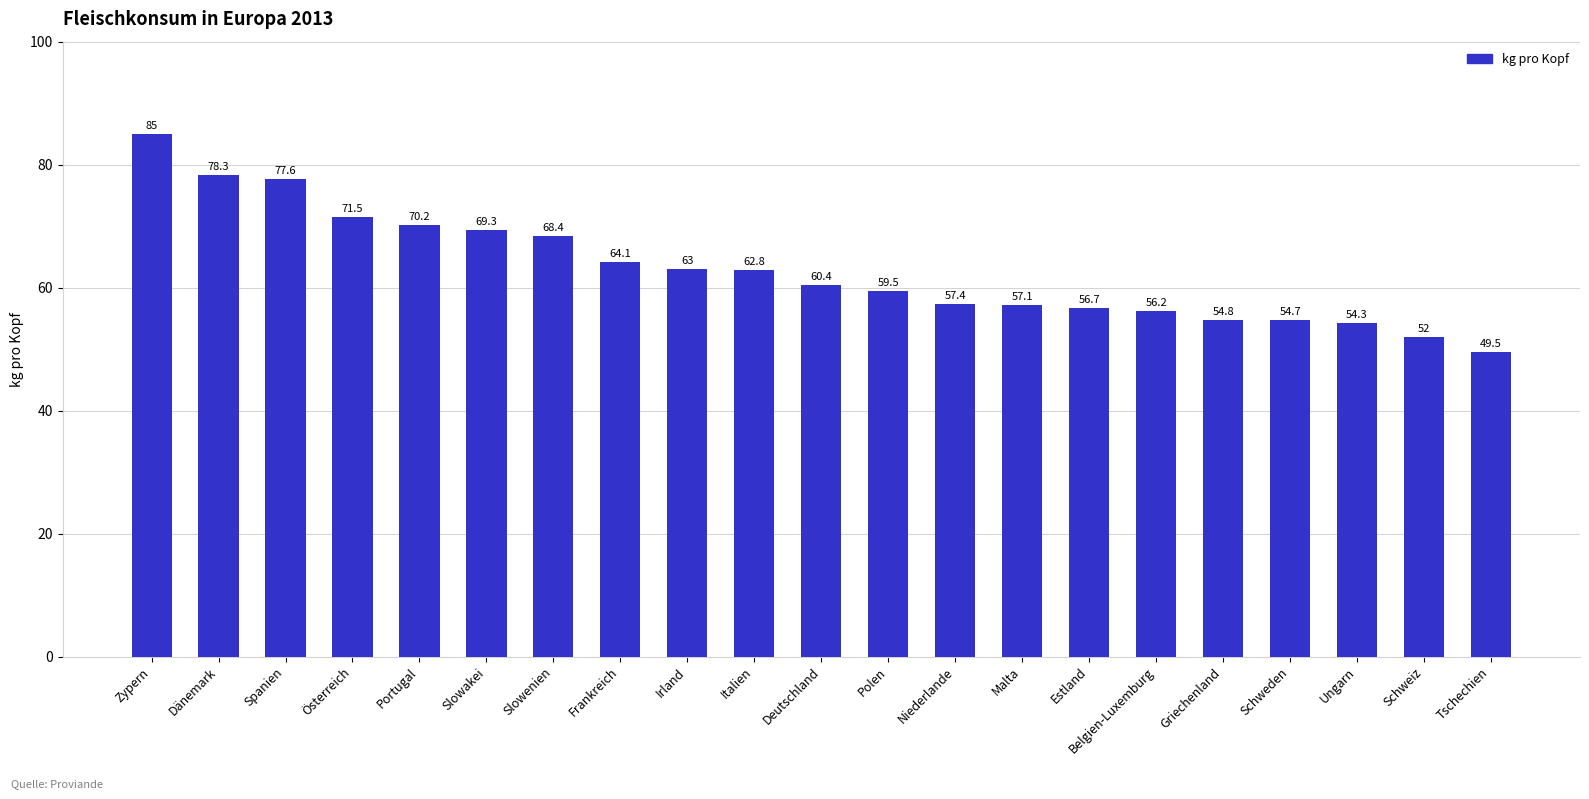

What is the difference between the values at Deutschland and Belgien-Luxemburg?

4.2